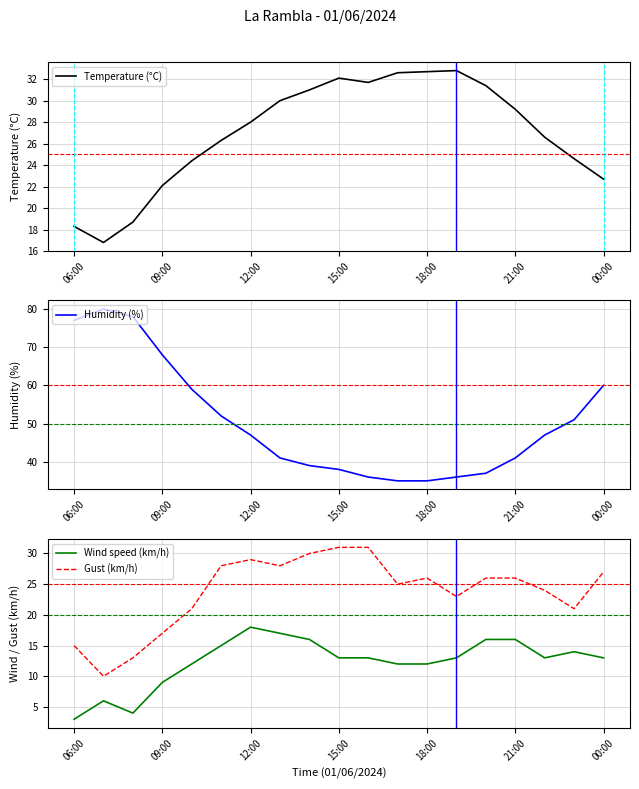

How many series are shown in this chart?

4